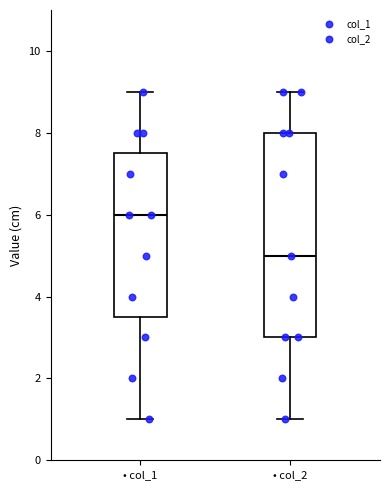

Where does the upper whisker of the box for • col_2 end on the y-axis? The values are not printed on the chart, so give them approximately, as read against the axis.

9.0